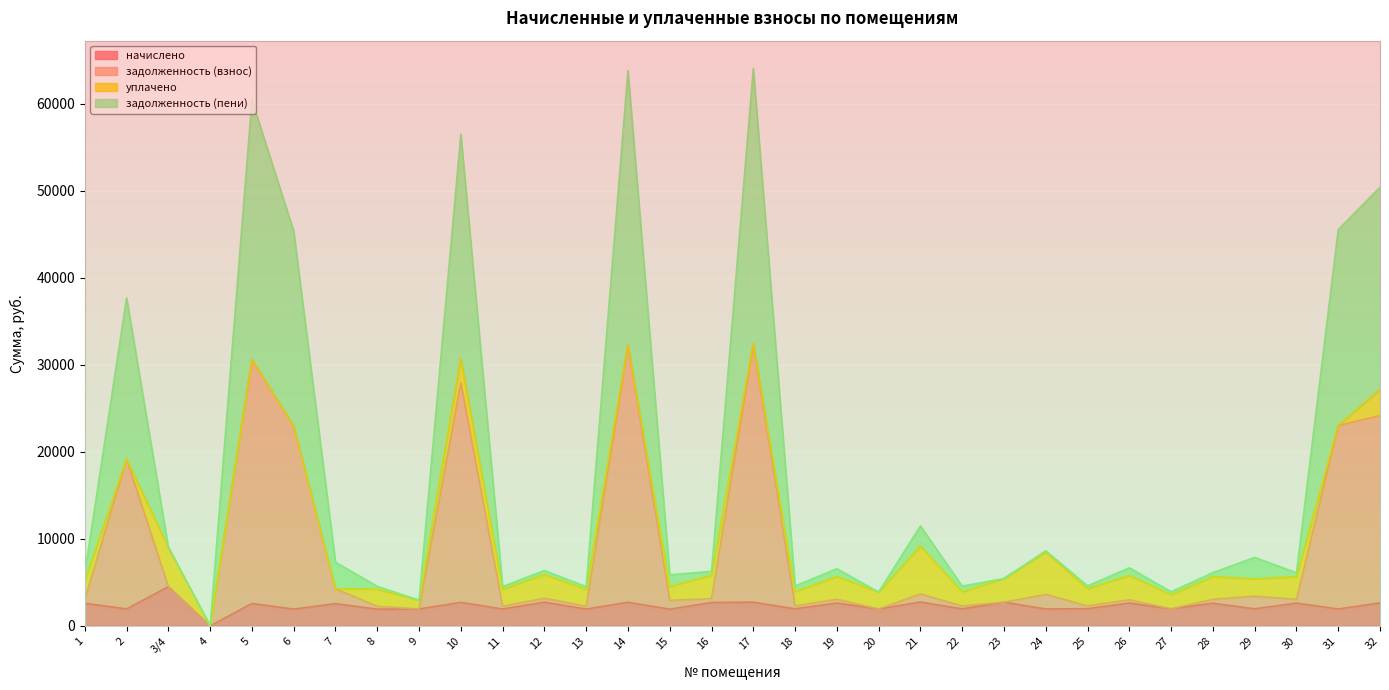

Which series changed the most between 6 and 19?

задолженность (пени)